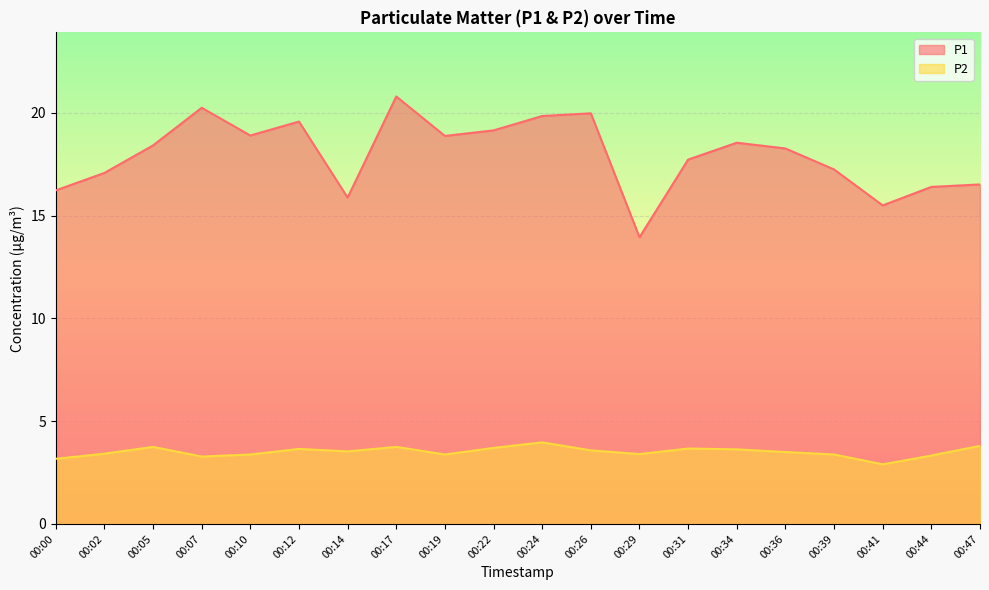

The value of P1 at 00:10 is 18.9. True or false?

True